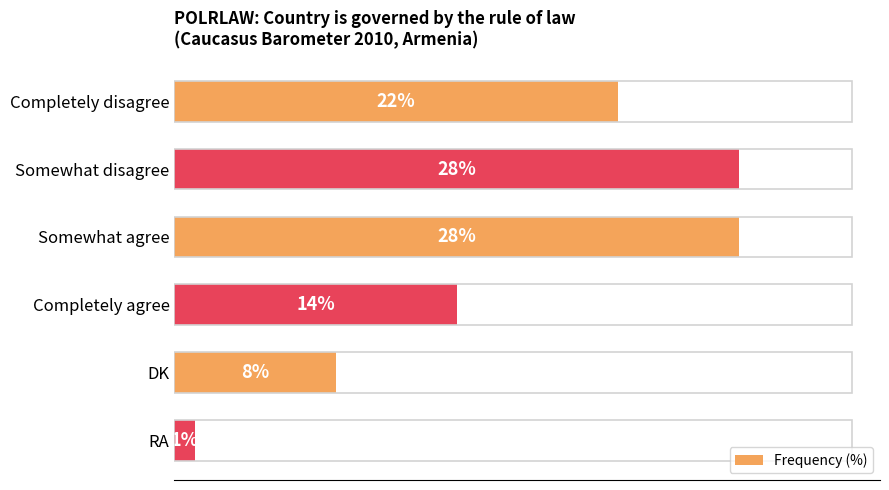

Which has a higher value, Somewhat agree or Completely disagree?

Somewhat agree